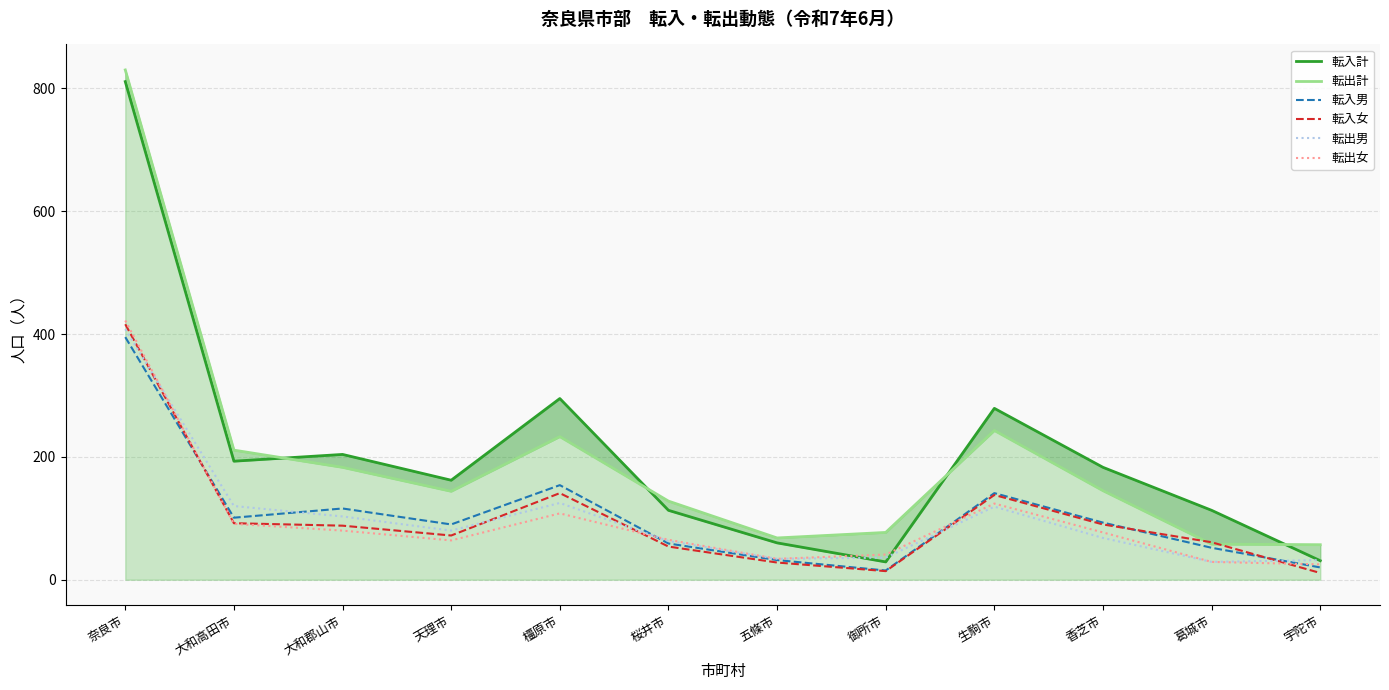

What is the sum of all 転入計 values?

2473